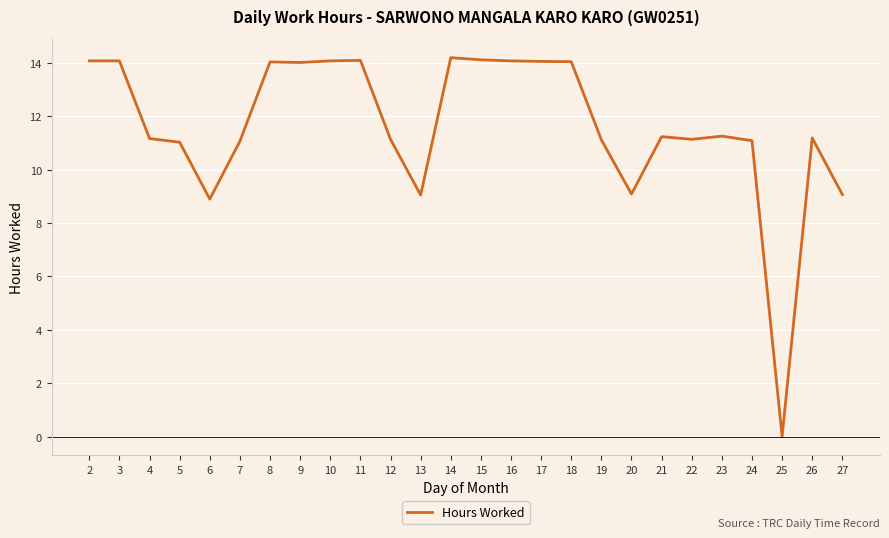

The chart shows a value of 14.0 at 8. True or false?

True